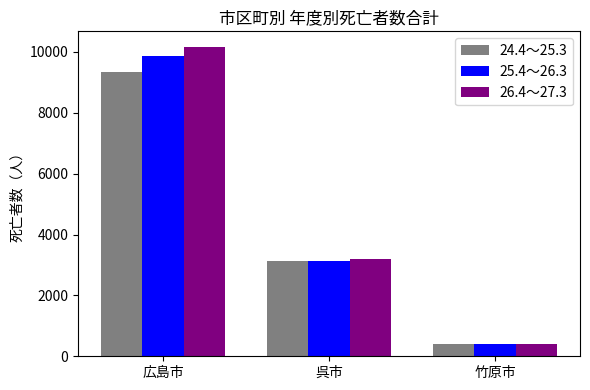

What is the sum of all 24.4～25.3 values?

12852